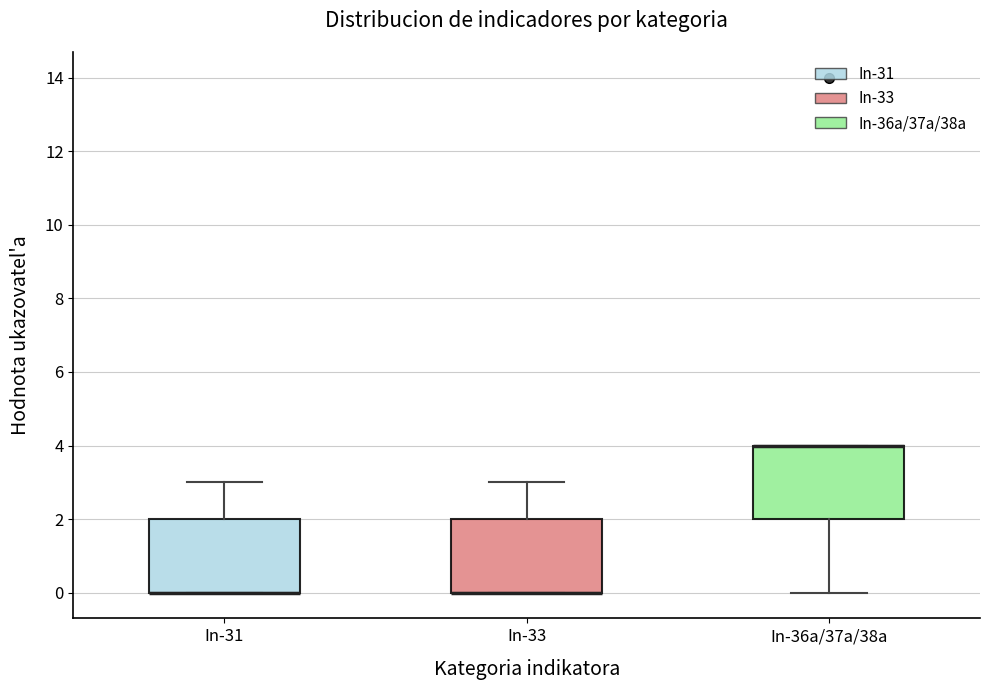

Reading left to right, transcribe this box plot: for each box, give where its median line is, the range the box spans, and where its two whiskers end, as read against the y-axis. The values are not printed on the chart, so give them approximately, as read against the axis.

In-31: median 0 (drawn on the box's lower edge), box 0 to 2, whiskers 0 to 3
In-33: median 0 (drawn on the box's lower edge), box 0 to 2, whiskers 0 to 3
In-36a/37a/38a: median 4 (drawn on the box's upper edge), box 2 to 4, whiskers 0 to 4